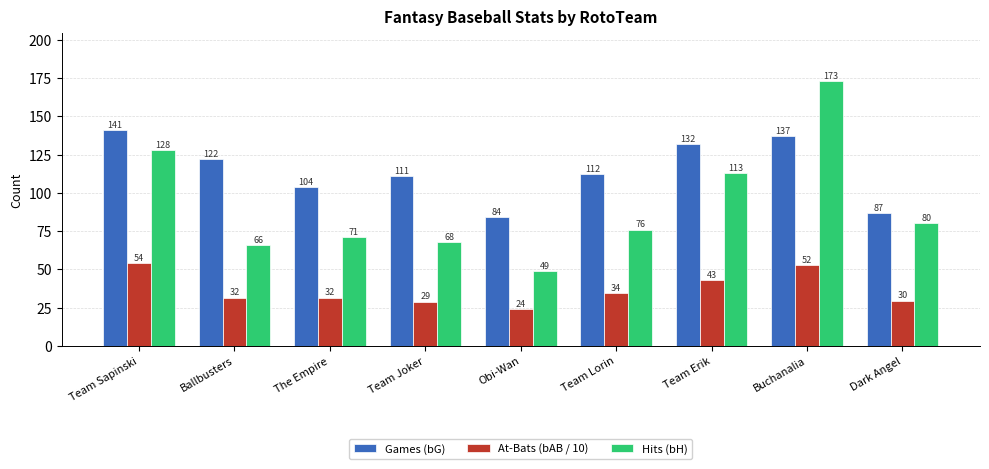

What is the smallest value displayed?

24.2